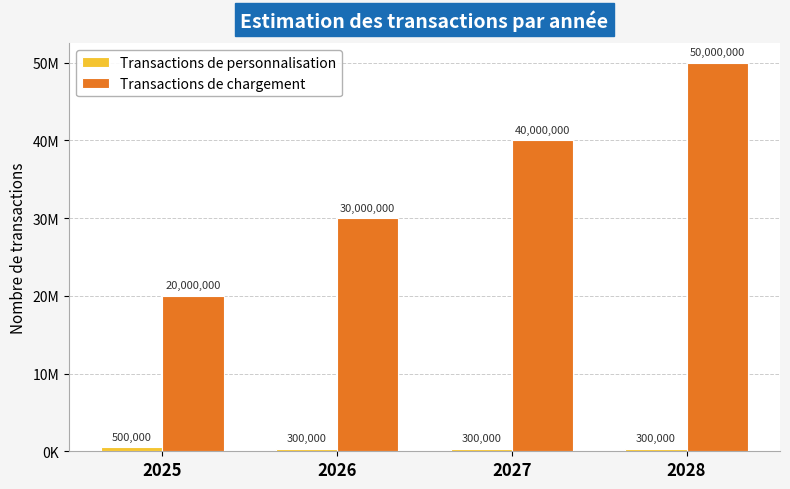

Are the bars grouped side by side (vs. stacked)?

Yes